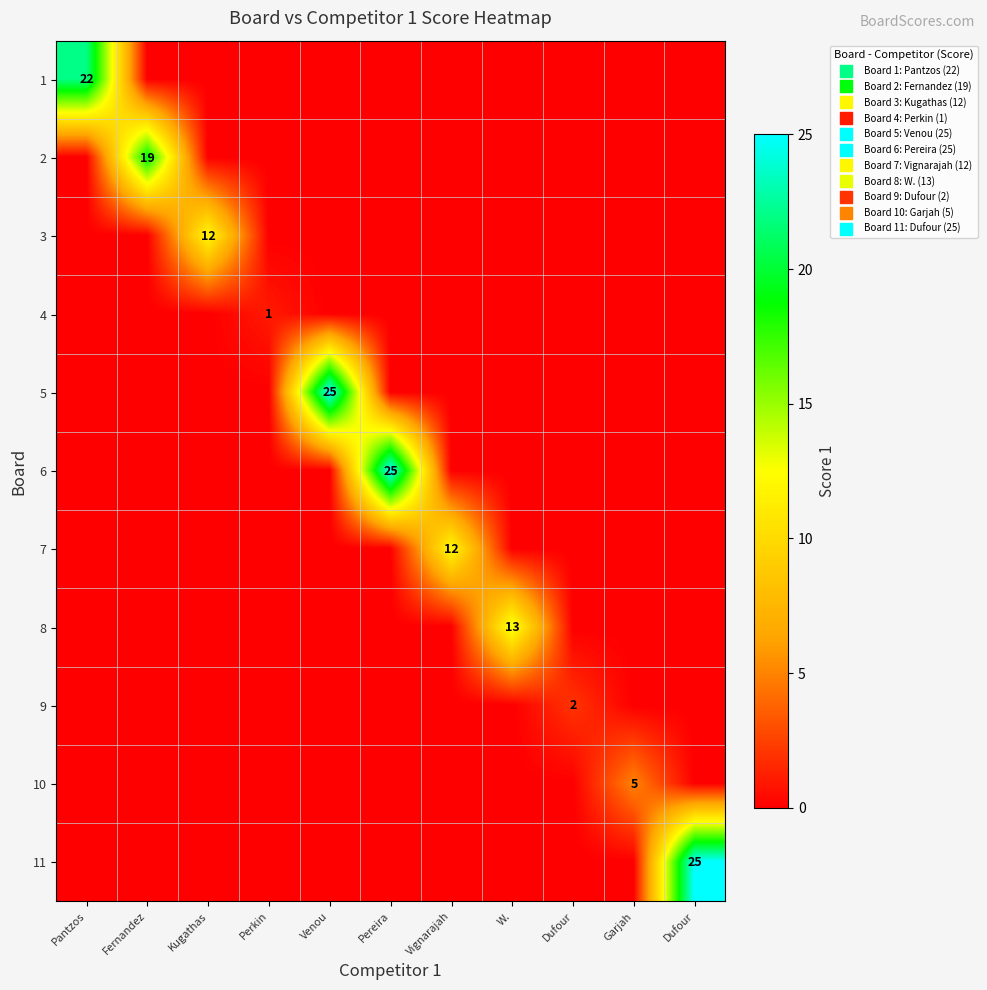

Which has a higher value, Kugathas or Perkin?

Kugathas